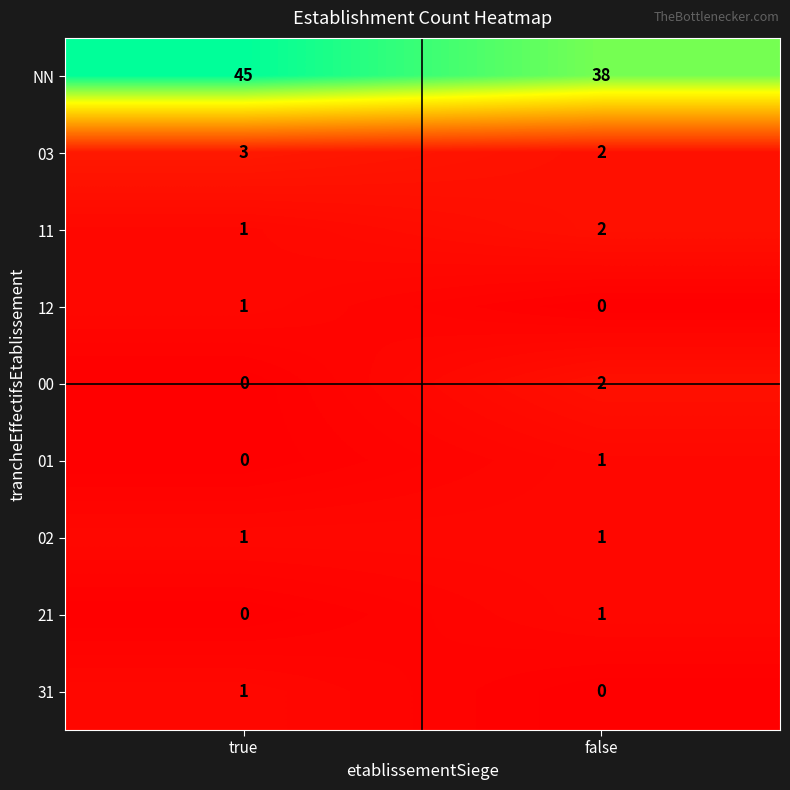

List the labels in order of 31 value, largest first.

true, false